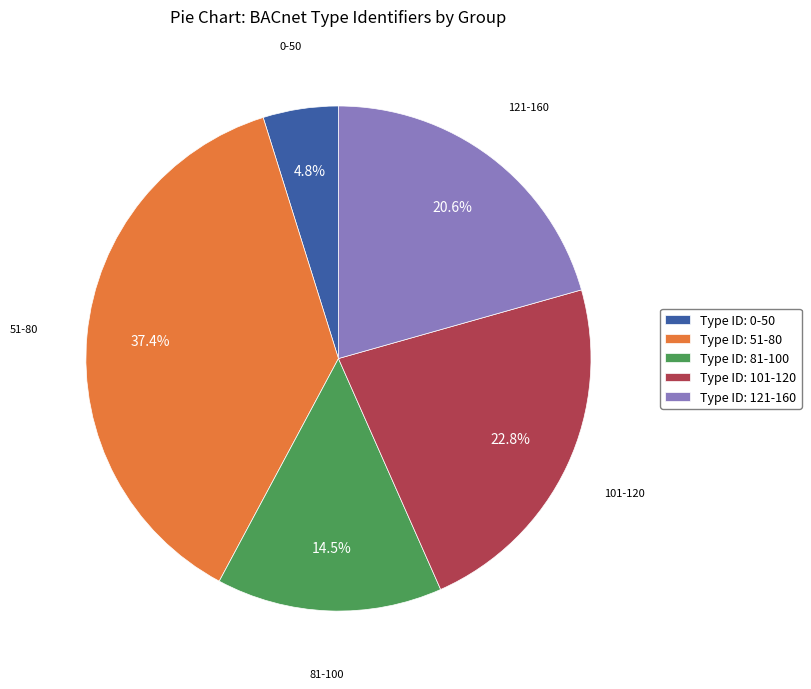

Is the sum of Type ID: 81-100 and Type ID: 101-120 greater than half?

No